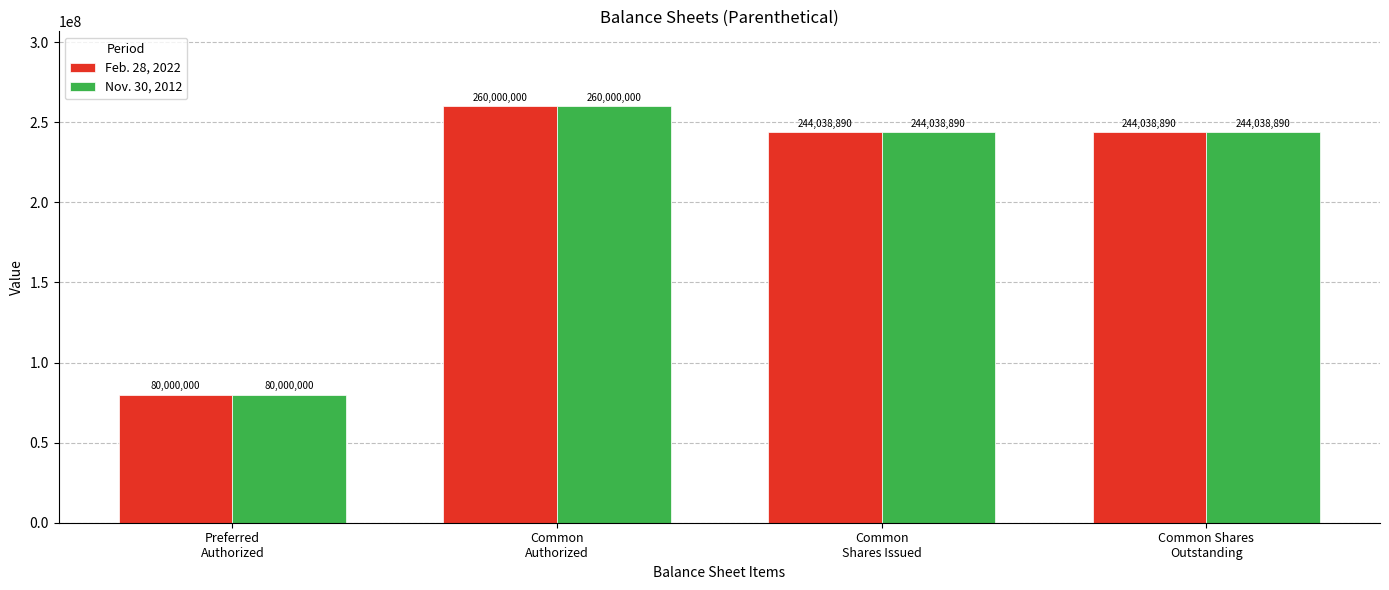

At how many categories does at least one series exceed 121153893?

3